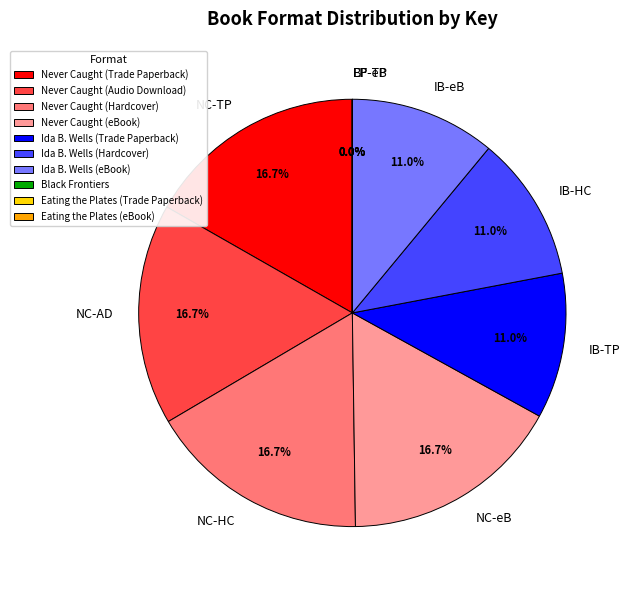

What is the total percentage of IB-eB and NC-AD?

27.8%